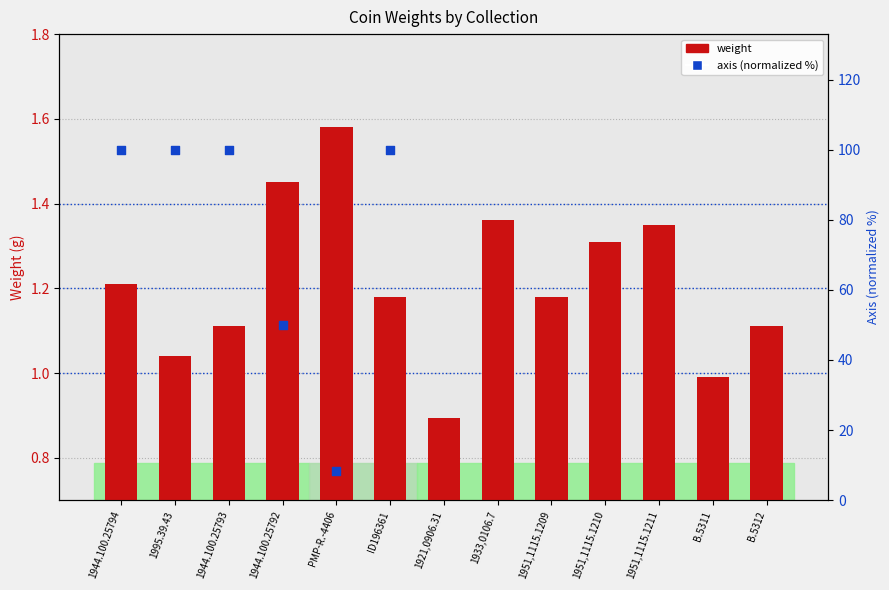

What is the change in value from 1944.100.25793 to ID196361?

+0.1